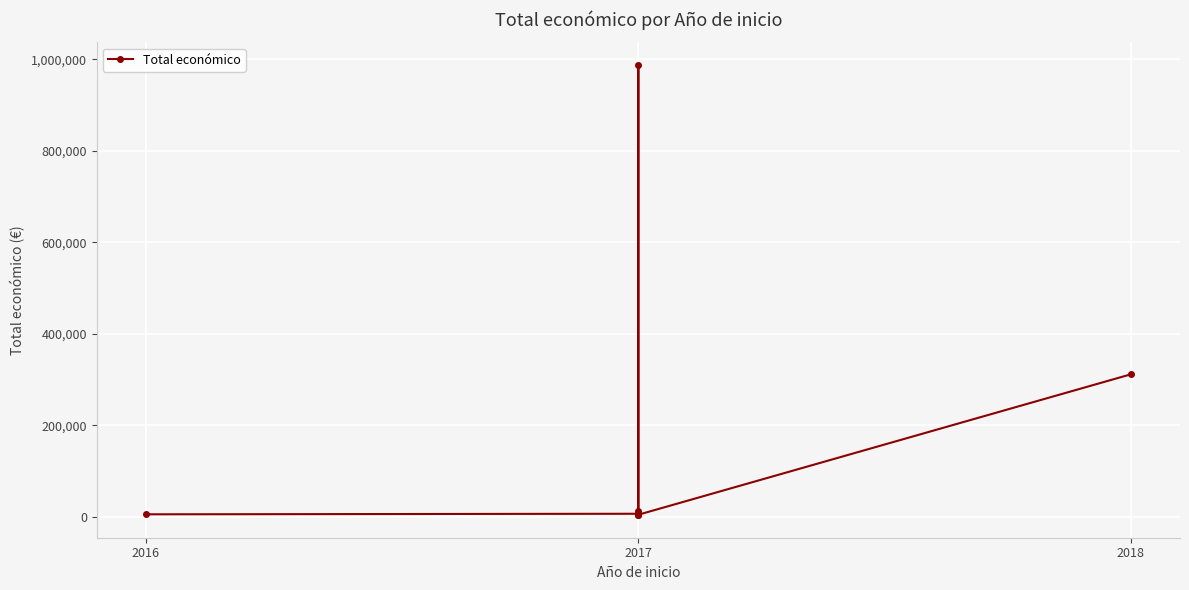

What is the difference between the values at 2018 and 2017?

306653